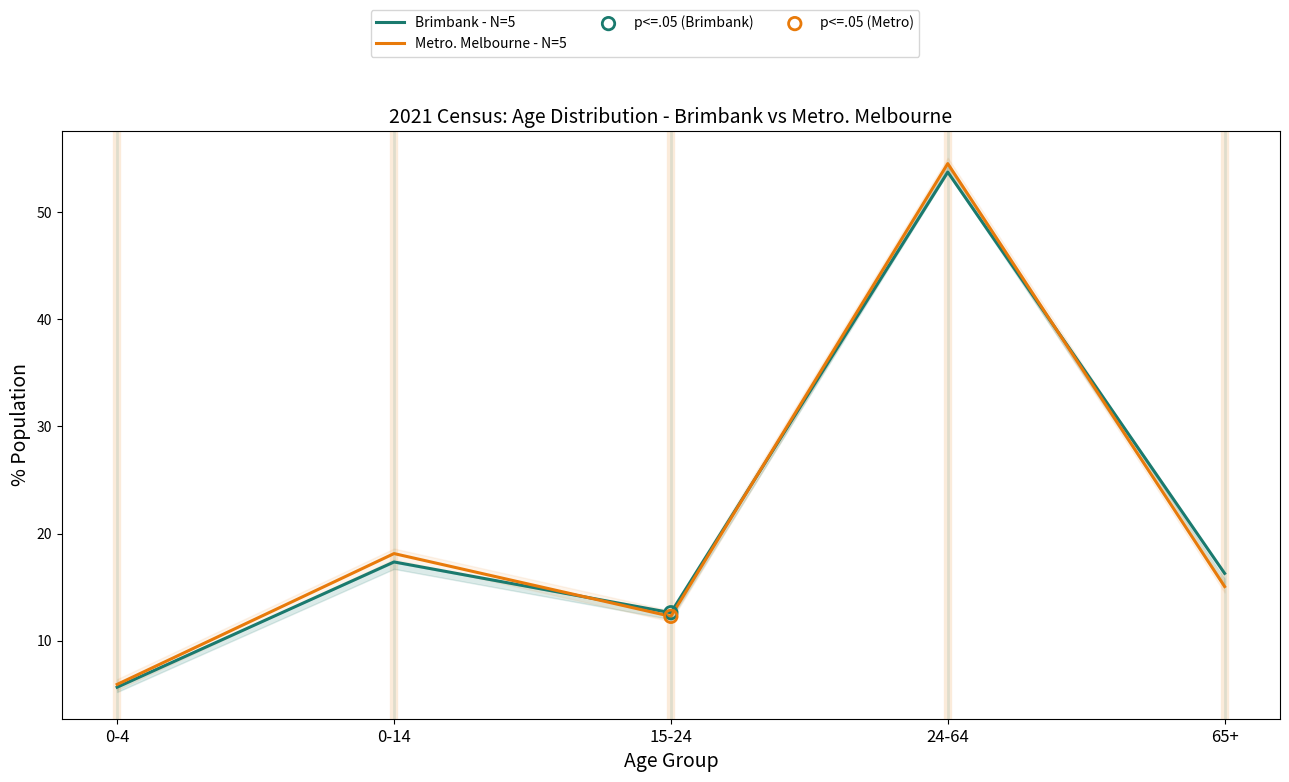

At which category is the sum across all series the highest?

24-64